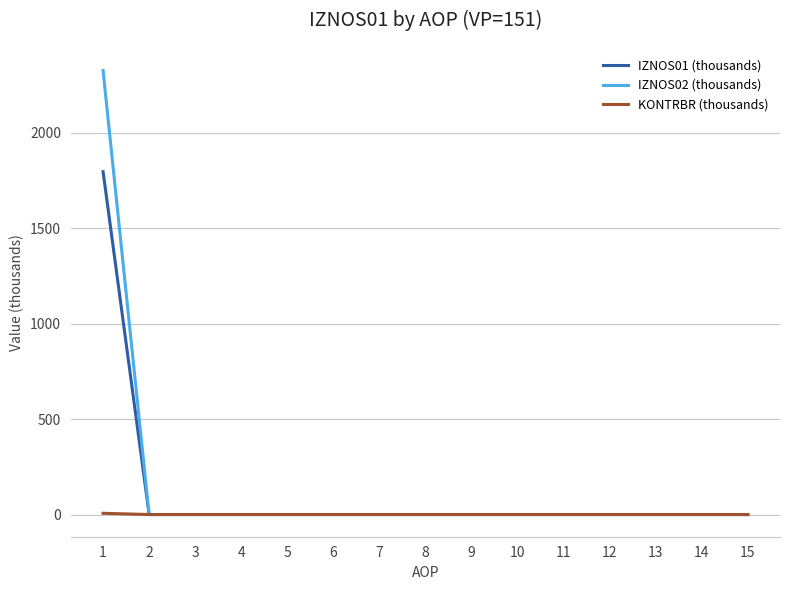

Count the number of data series in this chart.

3